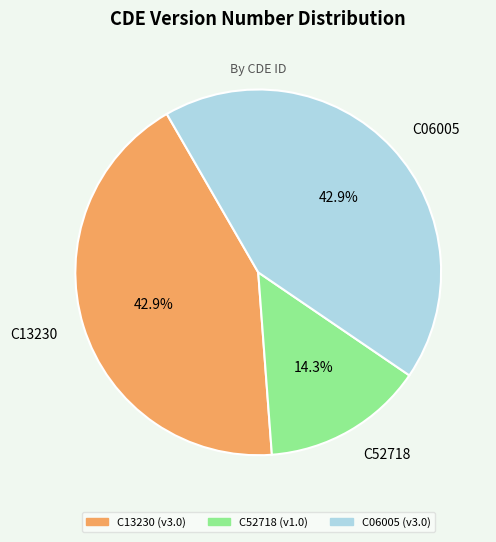

To the nearest percent, what is the combined percentage of C13230 and C52718?

57%